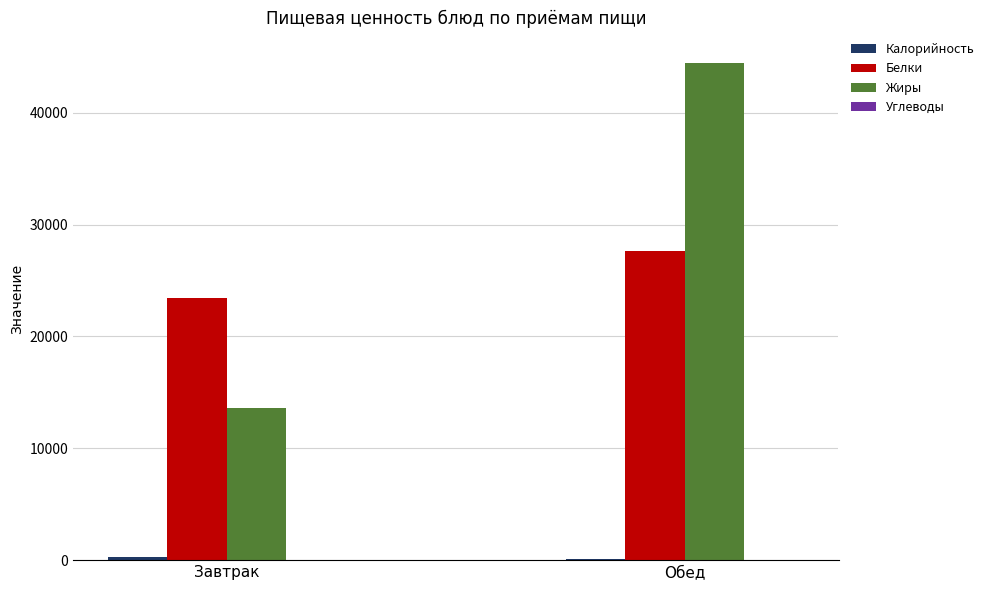

How many series are shown in this chart?

4